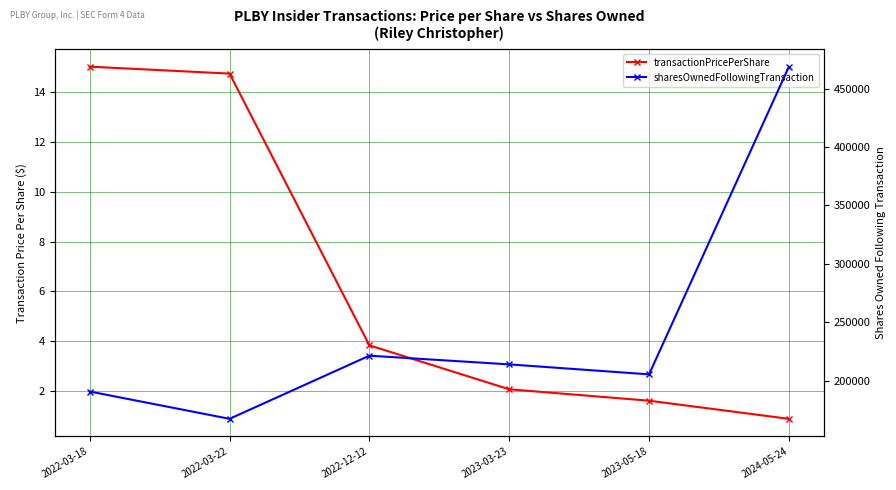

True or false: transactionPricePerShare and sharesOwnedFollowingTransaction intersect in this chart.

False